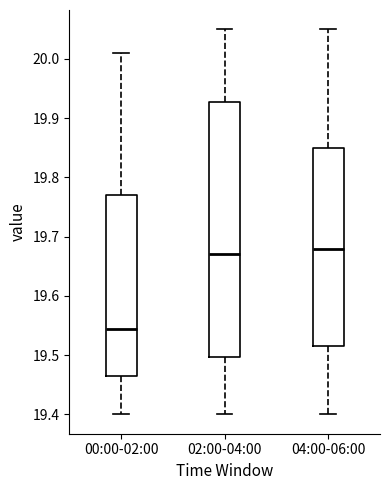

Reading left to right, read every box against the y-axis: the position of its median line, the range the box covers, and the ends of its whiskers. The values are not printed on the chart, so give them approximately, as read against the axis.

00:00-02:00: median 19.55, box 19.47 to 19.77, whiskers 19.40 to 20.01
02:00-04:00: median 19.67, box 19.50 to 19.93, whiskers 19.40 to 20.05
04:00-06:00: median 19.68, box 19.52 to 19.85, whiskers 19.40 to 20.05